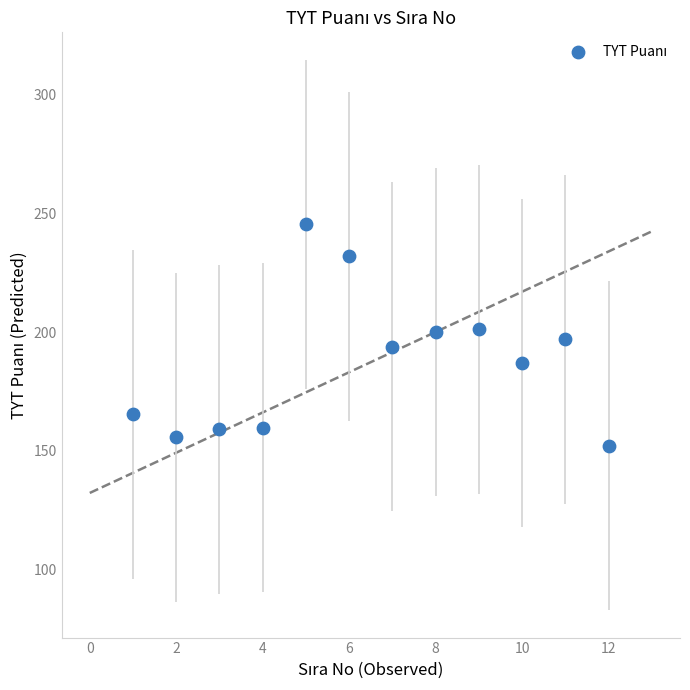

What is the range of Y values (max minus min)?

93.3